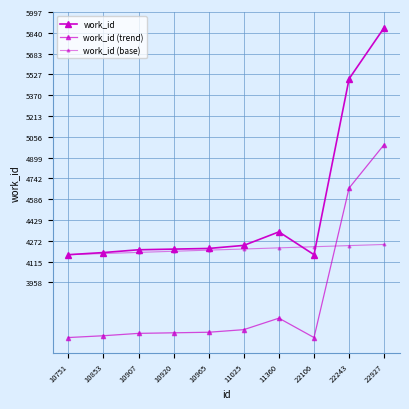

At which label is work_id (base) closest to 4205?

10965